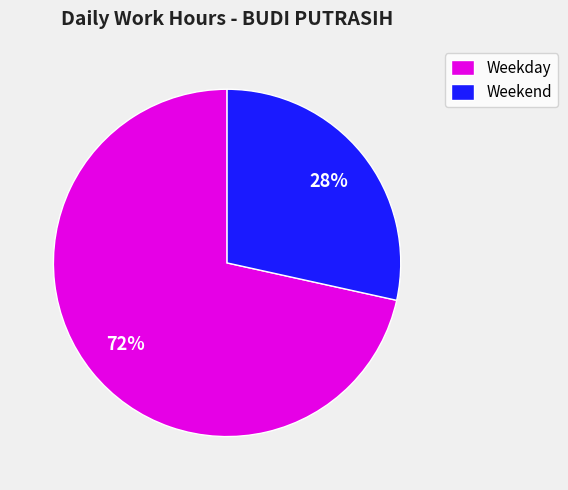

Is there any slice that represents more than half of the pie?

Yes